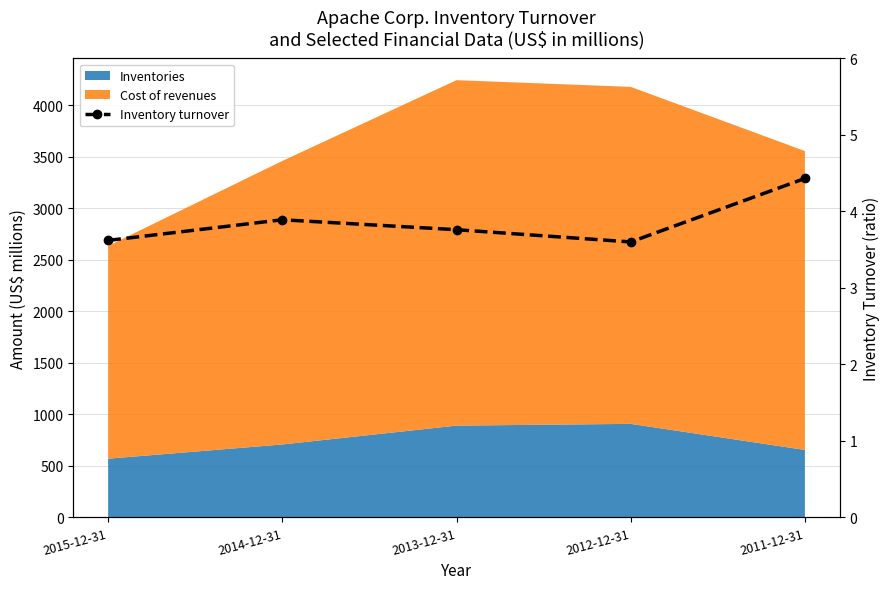

Is it true that the value at 2015-12-31 is 3.6?

True